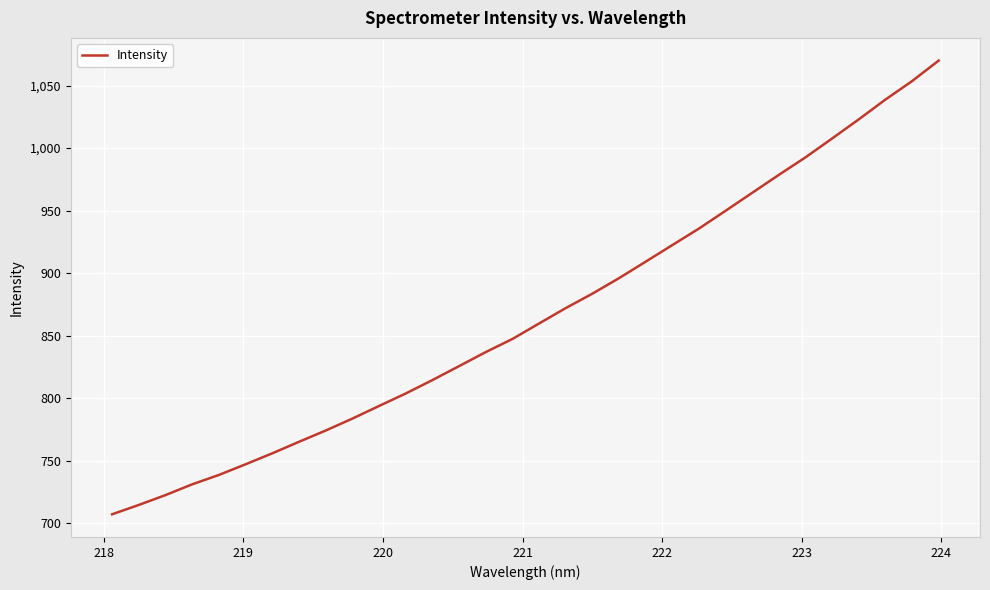

What is the smallest value displayed?

707.0